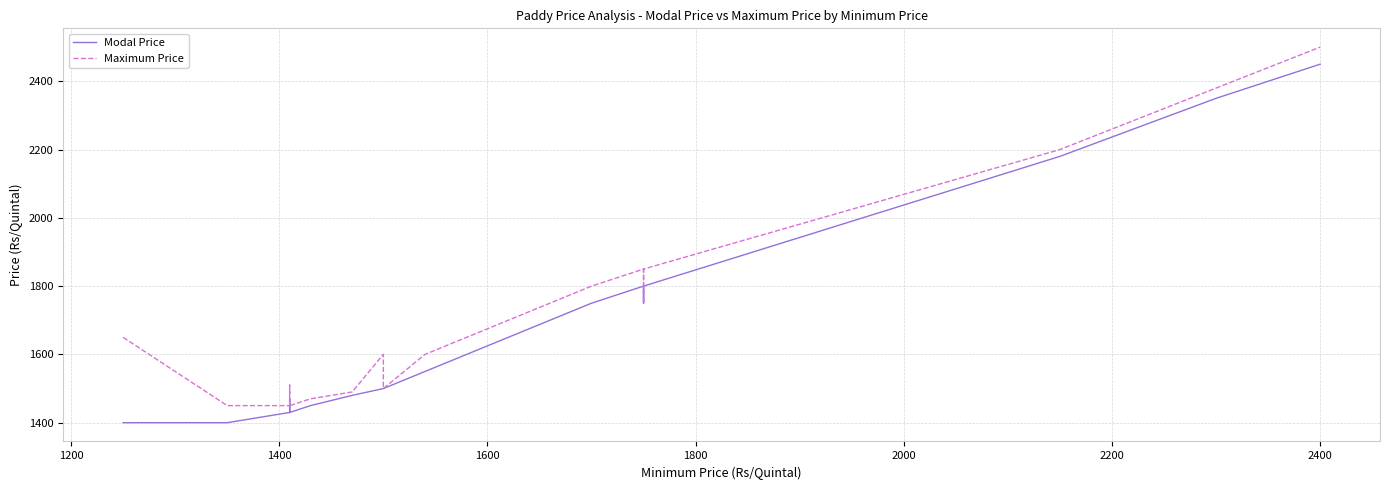

What are all the series names shown in the legend?

Modal Price, Maximum Price